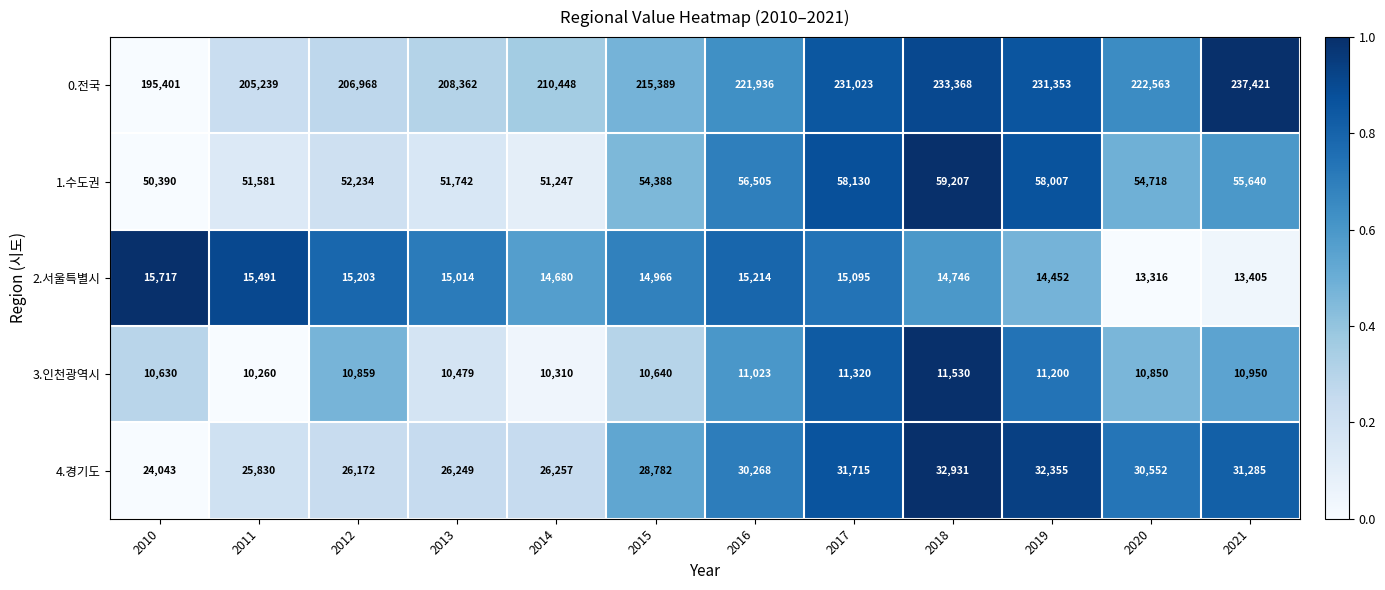

Is the value of 0.전국 at 2015 greater than the value of 1.수도권 at 2016?

Yes